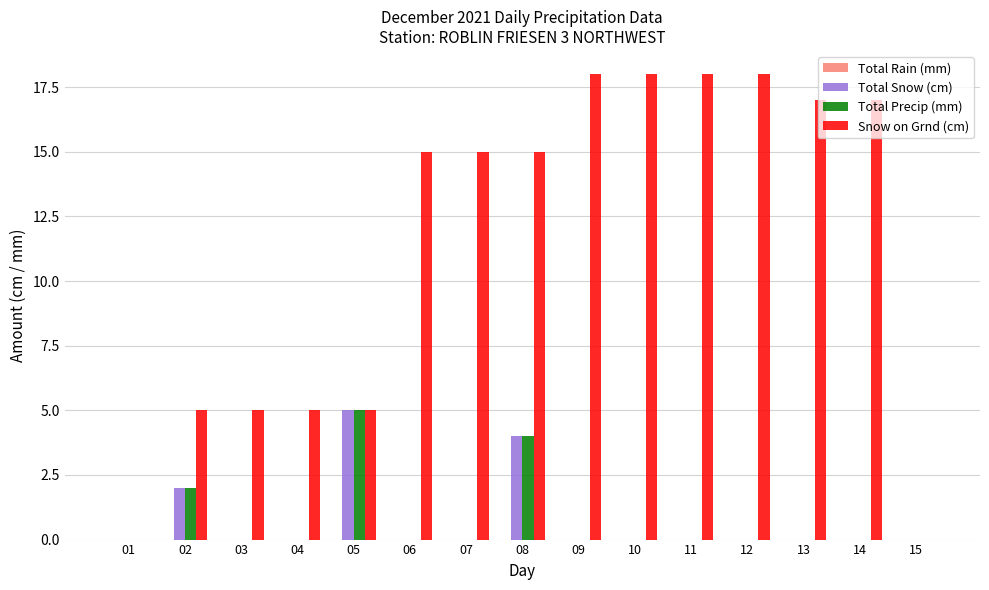

What is the highest value of the Snow on Grnd (cm) series?

18